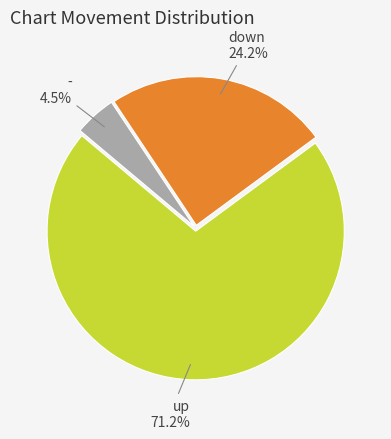

Is there a majority slice in this chart?

Yes